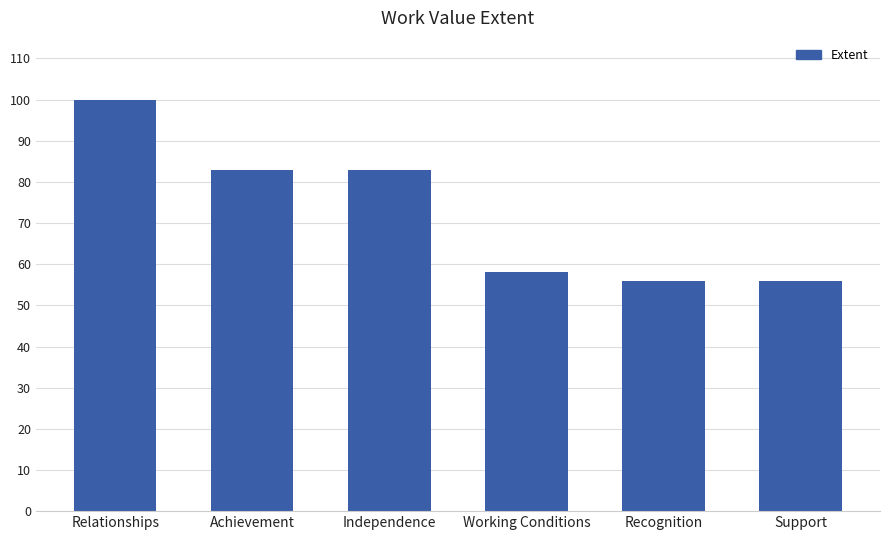

Reading left to right, what are all the values shown in this chart?

100	83	83	58	56	56